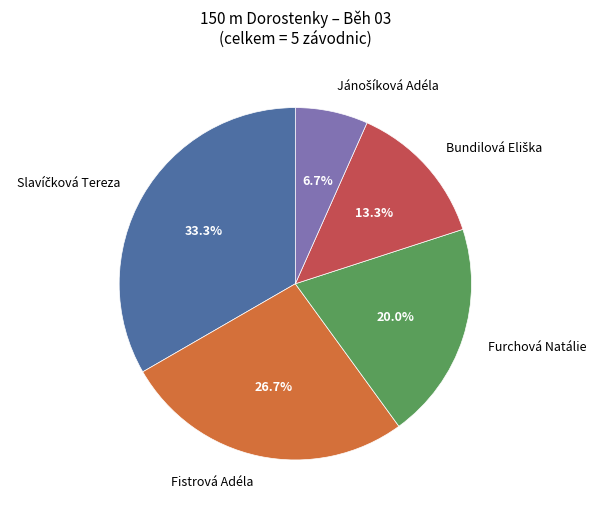

True or false: Furchová Natálie accounts for 6% of the total.

False